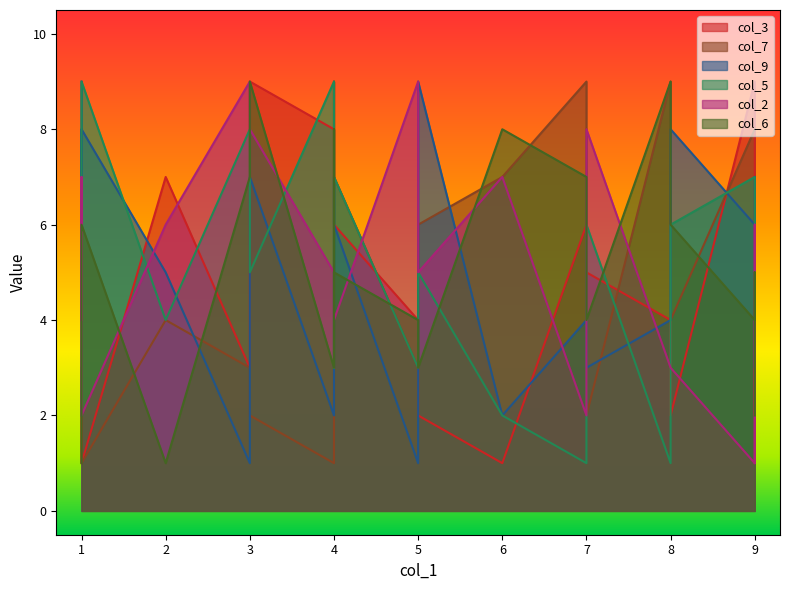

What is the minimum value shown in the chart?

1